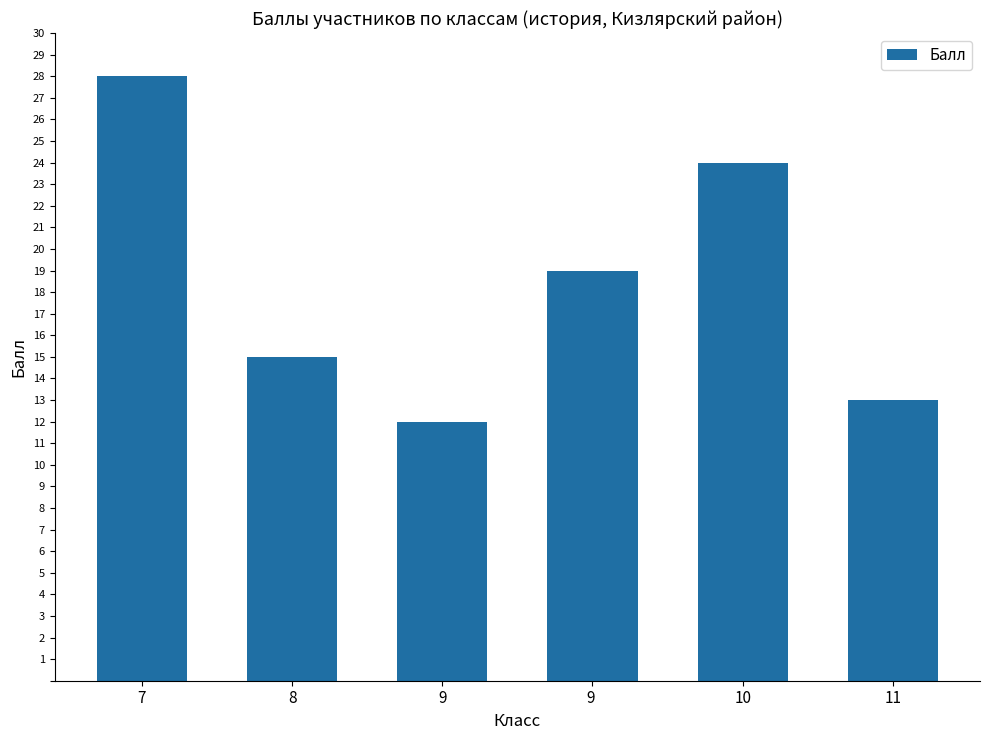

What value does the data have at 7, to the nearest 10?

30